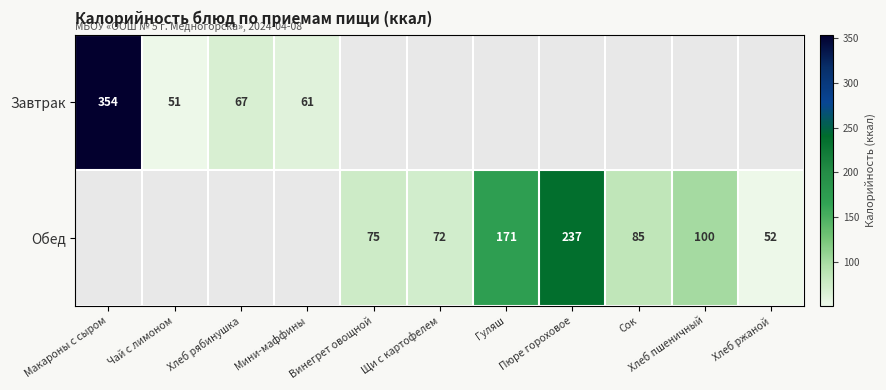

What is the difference between the Обед values at Щи с картофелем and Гуляш?

99